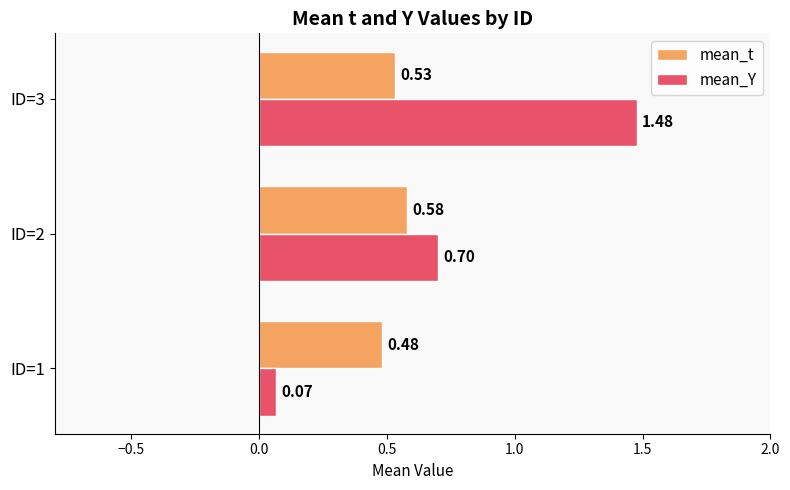

What is the difference between the maximum and minimum values in the mean_Y series?

1.4